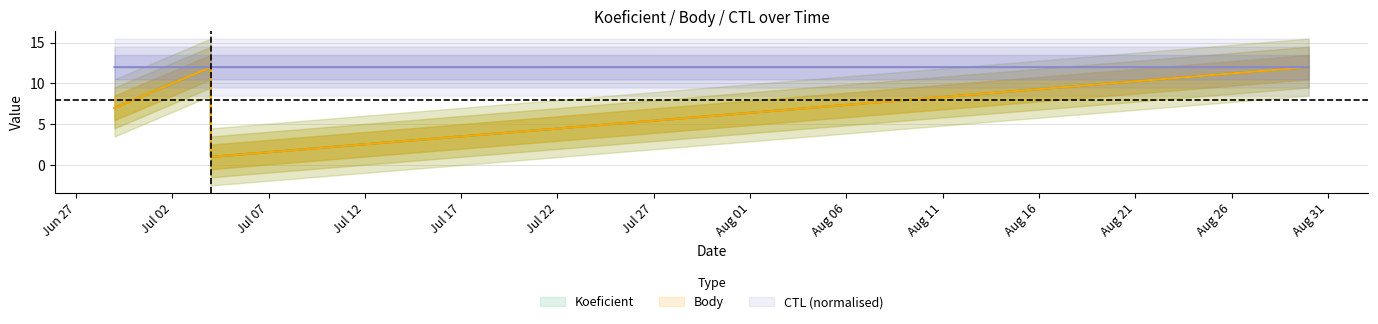

In Body, how many points are higher than both neighbors (excluding endpoints)?

1